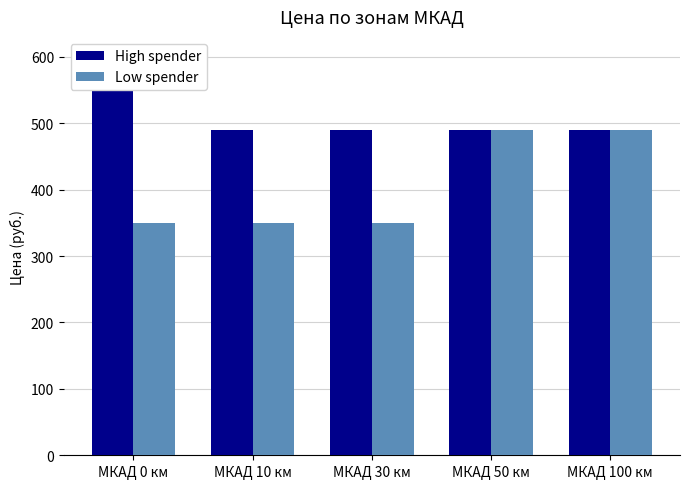

Which series has the widest spread of values?

Low spender